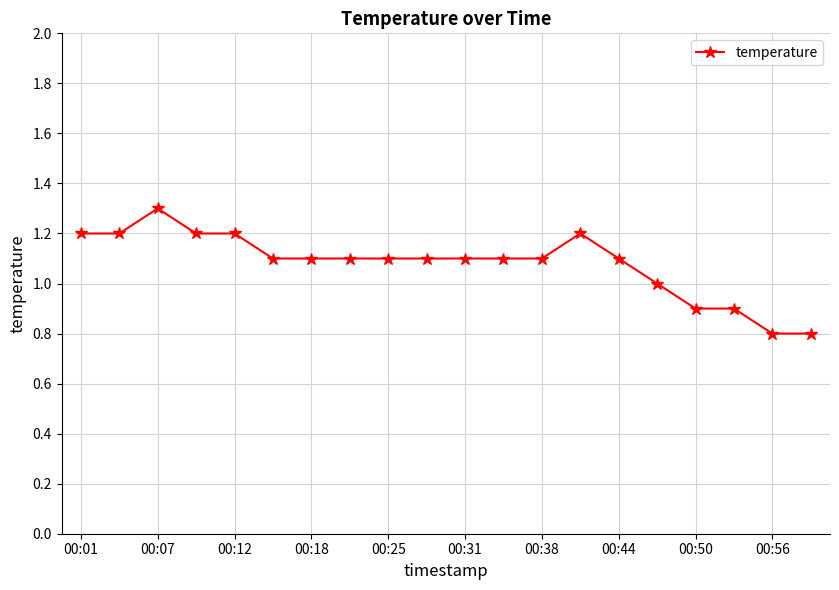

Does the chart have visible grid lines?

Yes